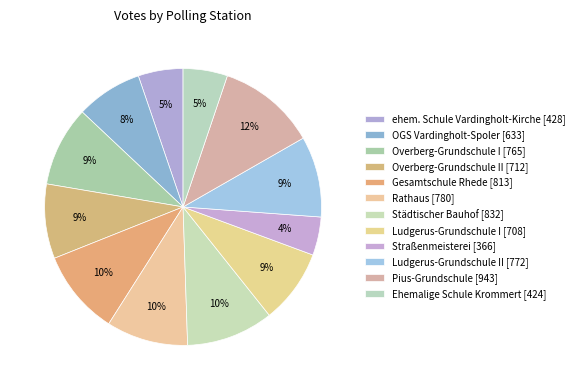

Which slice is the smallest?

Straßenmeisterei